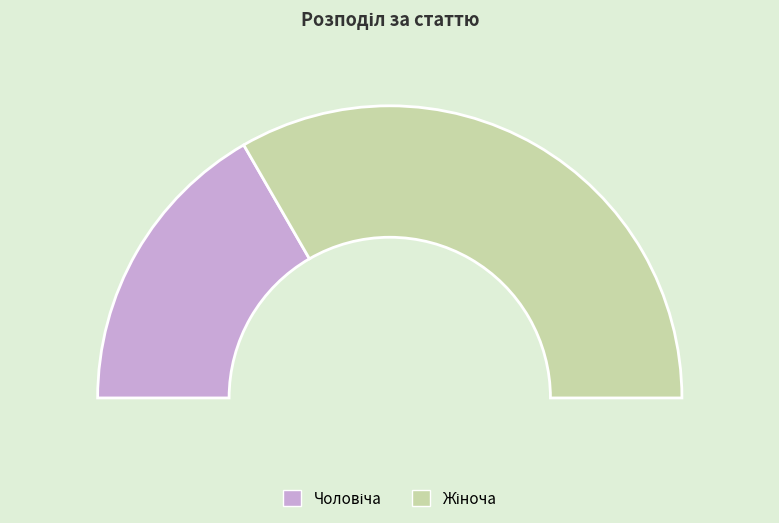

True or false: Чоловіча accounts for 33% of the total.

True